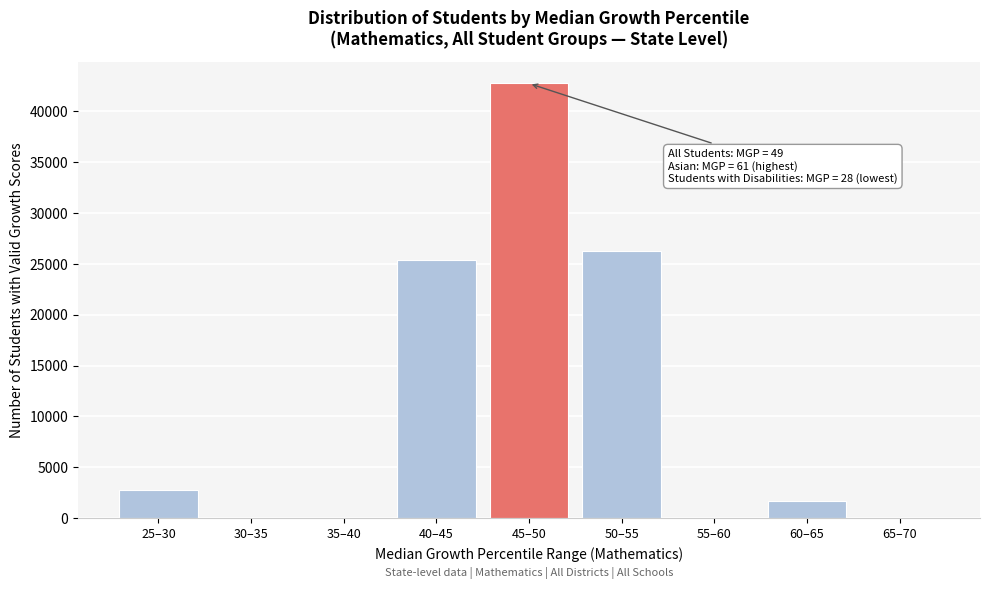

Reading right to left, what are all the values shown in this chart?

65–70=0	60–65=1707	55–60=0	50–55=26221	45–50=42708	40–45=25327	35–40=0	30–35=0	25–30=2740